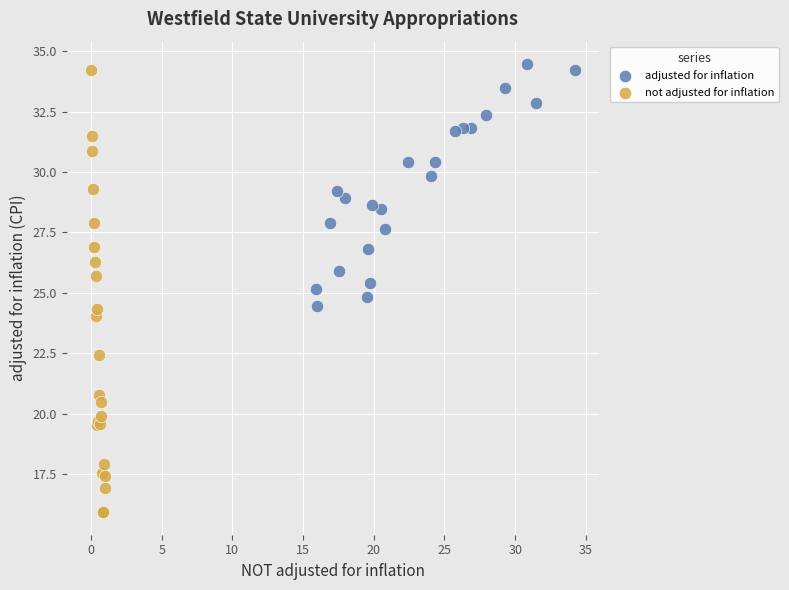

Which series contains the lowest Y value?

not adjusted for inflation